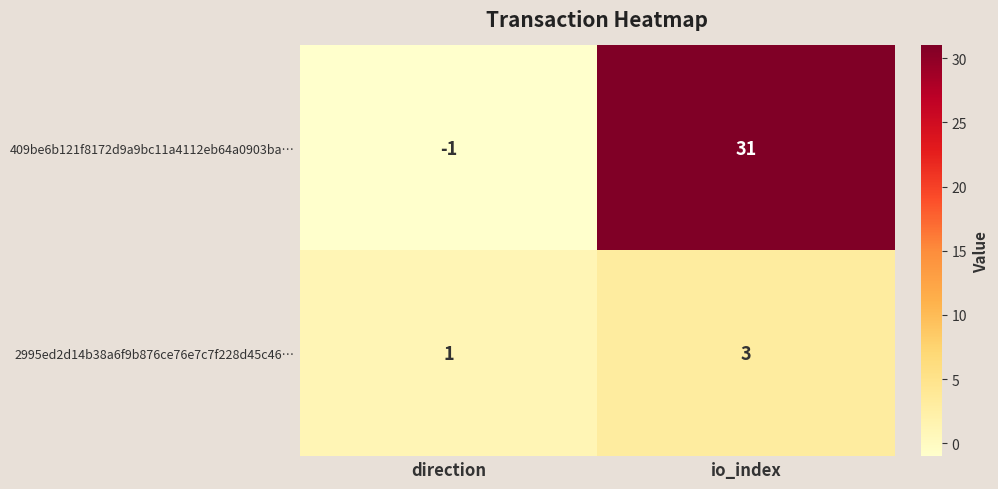

Is it true that 2995ed2d14b38a6f9b876ce76e7c7f228d45c46… equals 1 at direction?

True